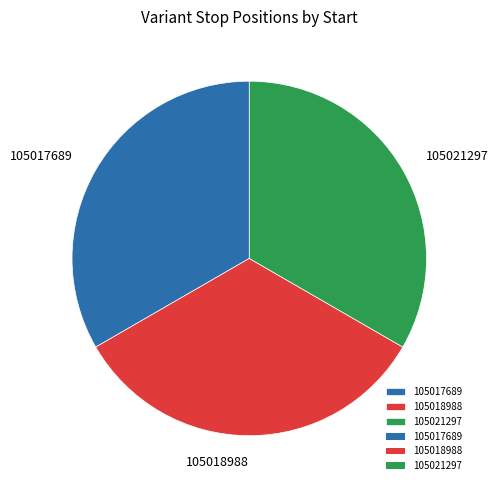

Is it true that 105021297 is 45% of the pie?

False